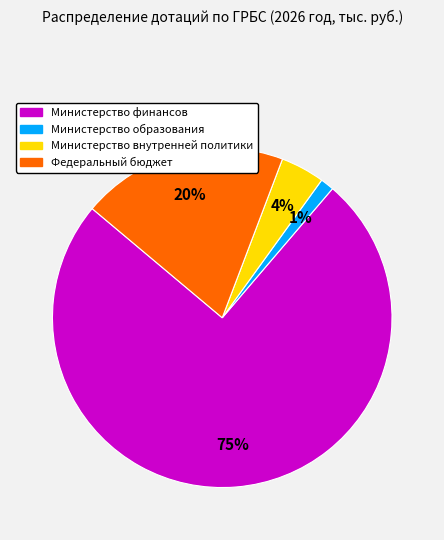

Is there any slice that represents more than half of the pie?

Yes